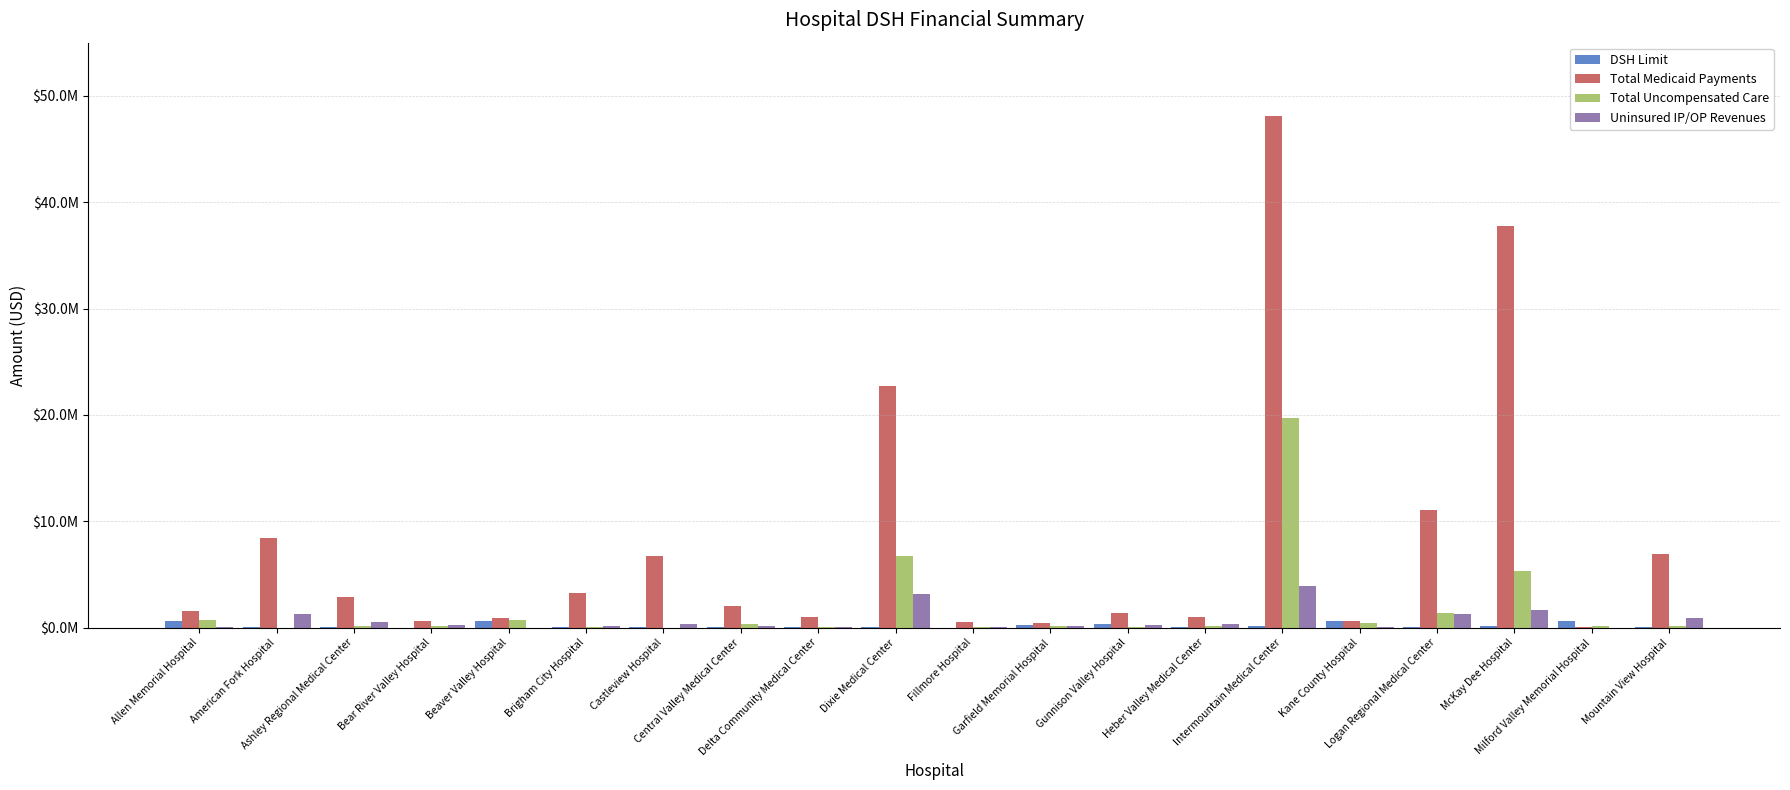

Reading left to right, list all the values displayed in this chart.

DSH Limit: Allen Memorial Hospital=632126.3	American Fork Hospital=23682.0	Ashley Regional Medical Center=23227.7	Bear River Valley Hospital=1601.9	Beaver Valley Hospital=618739.8	Brigham City Hospital=26254.9	Castleview Hospital=60139.8	Central Valley Medical Center=22848.6	Delta Community Medical Center=10937.0	Dixie Medical Center=67035.9	Fillmore Hospital=5946.5	Garfield Memorial Hospital=203456.9	Gunnison Valley Hospital=372124.4	Heber Valley Medical Center=17552.8	Intermountain Medical Center=172106.7	Kane County Hospital=614352.6	Logan Regional Medical Center=31995.1	McKay Dee Hospital=103902.7	Milford Valley Memorial Hospital=611294.0	Mountain View Hospital=11839.4
Total Medicaid Payments: Allen Memorial Hospital=1524341.5	American Fork Hospital=8440300.1	Ashley Regional Medical Center=2841742.9	Bear River Valley Hospital=578106.5	Beaver Valley Hospital=866188.1	Brigham City Hospital=3256921.0	Castleview Hospital=6741740.8	Central Valley Medical Center=2036954.3	Delta Community Medical Center=980766.5	Dixie Medical Center=22751806.1	Fillmore Hospital=507360.1	Garfield Memorial Hospital=468104.4	Gunnison Valley Hospital=1328555.4	Heber Valley Medical Center=1029266.4	Intermountain Medical Center=48057967.2	Kane County Hospital=639066.3	Logan Regional Medical Center=11043020.7	McKay Dee Hospital=37741943.8	Milford Valley Memorial Hospital=43317.4	Mountain View Hospital=6886790.2
Total Uncompensated Care: Allen Memorial Hospital=728625.9	American Fork Hospital=0.0	Ashley Regional Medical Center=115413.7	Bear River Valley Hospital=180546.4	Beaver Valley Hospital=726837.2	Brigham City Hospital=98449.1	Castleview Hospital=0.0	Central Valley Medical Center=332263.0	Delta Community Medical Center=16701.5	Dixie Medical Center=6708536.0	Fillmore Hospital=101824.2	Garfield Memorial Hospital=147596.8	Gunnison Valley Hospital=35173.8	Heber Valley Medical Center=143906.3	Intermountain Medical Center=19734150.1	Kane County Hospital=388534.2	Logan Regional Medical Center=1394494.5	McKay Dee Hospital=5355822.9	Milford Valley Memorial Hospital=110935.4	Mountain View Hospital=124621.9
Uninsured IP/OP Revenues: Allen Memorial Hospital=44930.8	American Fork Hospital=1259923.8	Ashley Regional Medical Center=497684.1	Bear River Valley Hospital=254336.2	Beaver Valley Hospital=0.0	Brigham City Hospital=176711.0	Castleview Hospital=385401.8	Central Valley Medical Center=191388.1	Delta Community Medical Center=102895.3	Dixie Medical Center=3178090.8	Fillmore Hospital=76260.3	Garfield Memorial Hospital=124094.5	Gunnison Valley Hospital=206241.8	Heber Valley Medical Center=380261.0	Intermountain Medical Center=3908112.2	Kane County Hospital=82012.6	Logan Regional Medical Center=1282890.6	McKay Dee Hospital=1643546.9	Milford Valley Memorial Hospital=0.0	Mountain View Hospital=912723.0